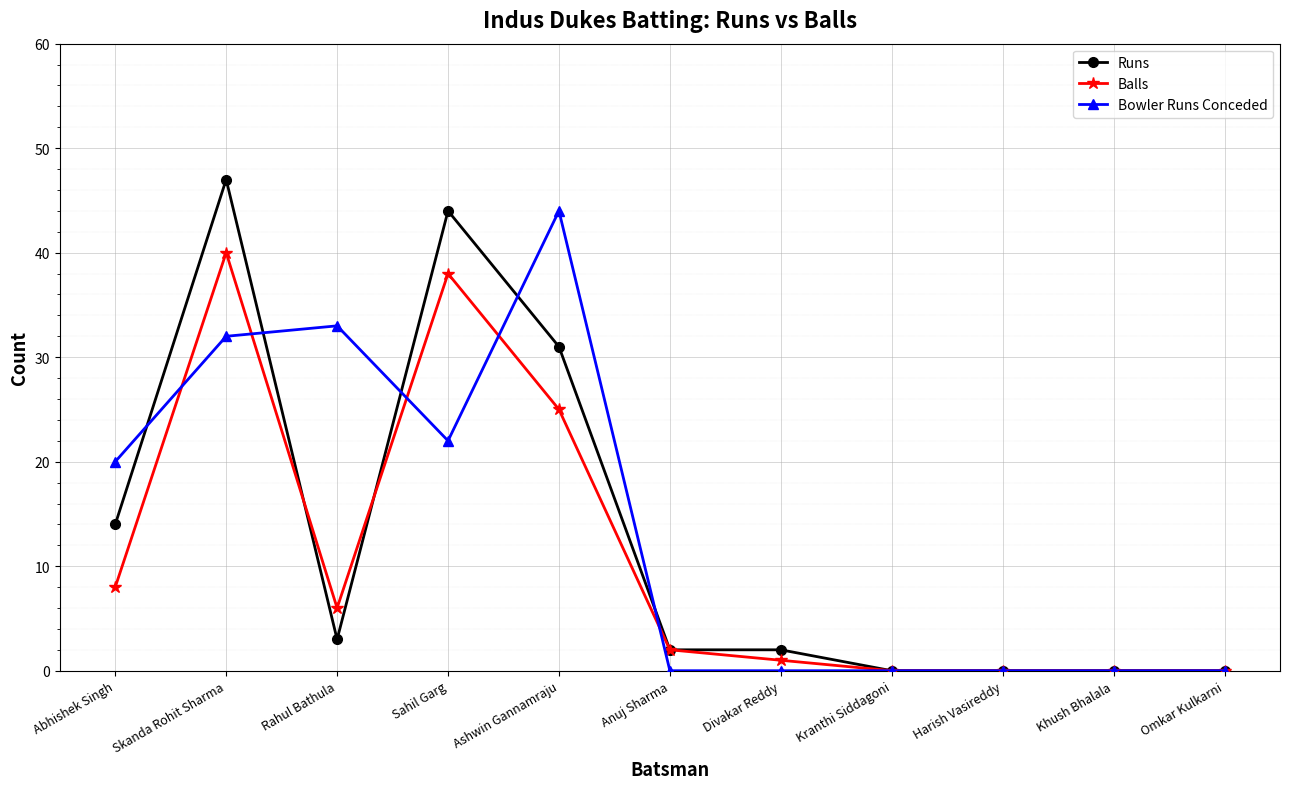

What is the label of the 2nd point from the left?

Skanda Rohit Sharma